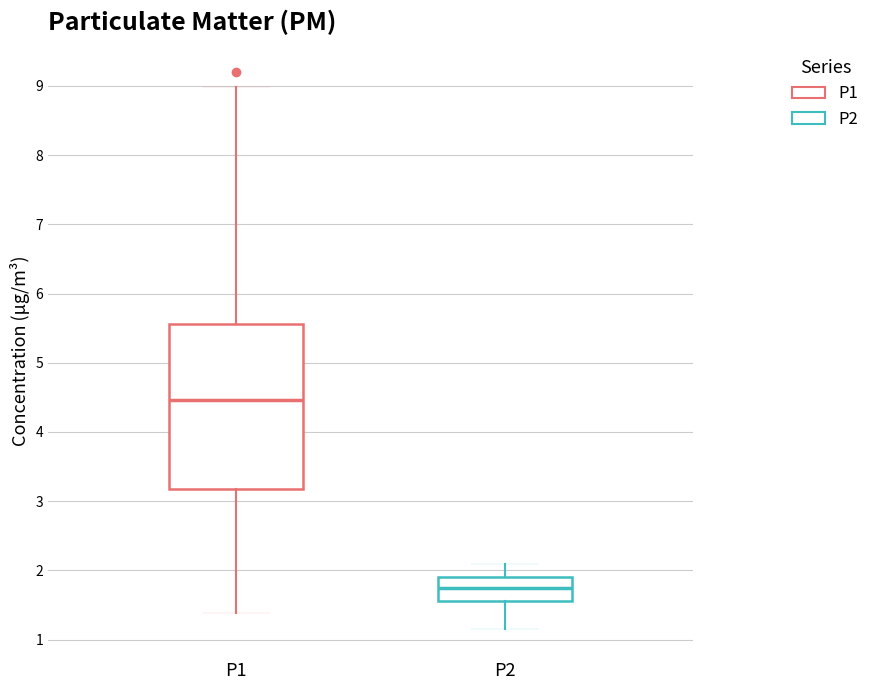

Comparing the boxes themselves (not the whiskers), which one is the tallest?

P1